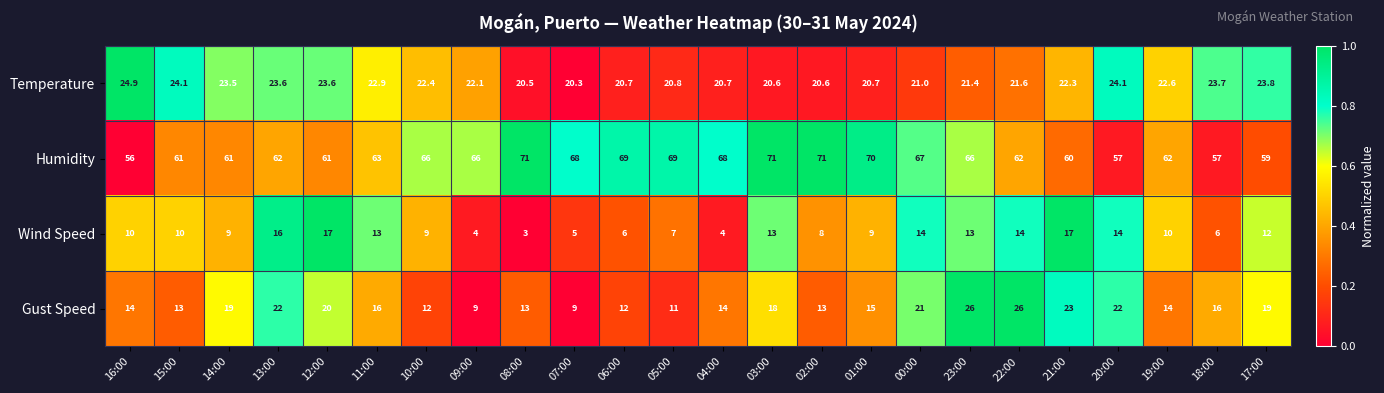

At 07:00, list the series in order from largest to smallest.

Humidity, Temperature, Gust Speed, Wind Speed